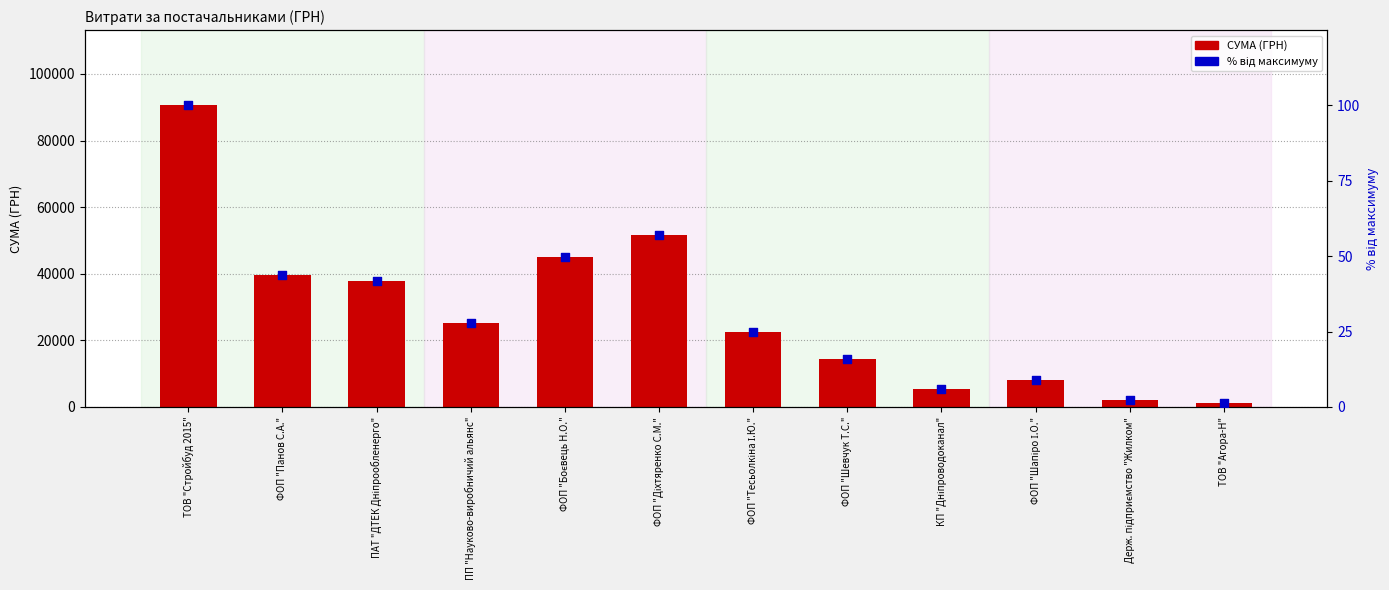

Which series reaches the minimum Y coordinate?

% від максимуму